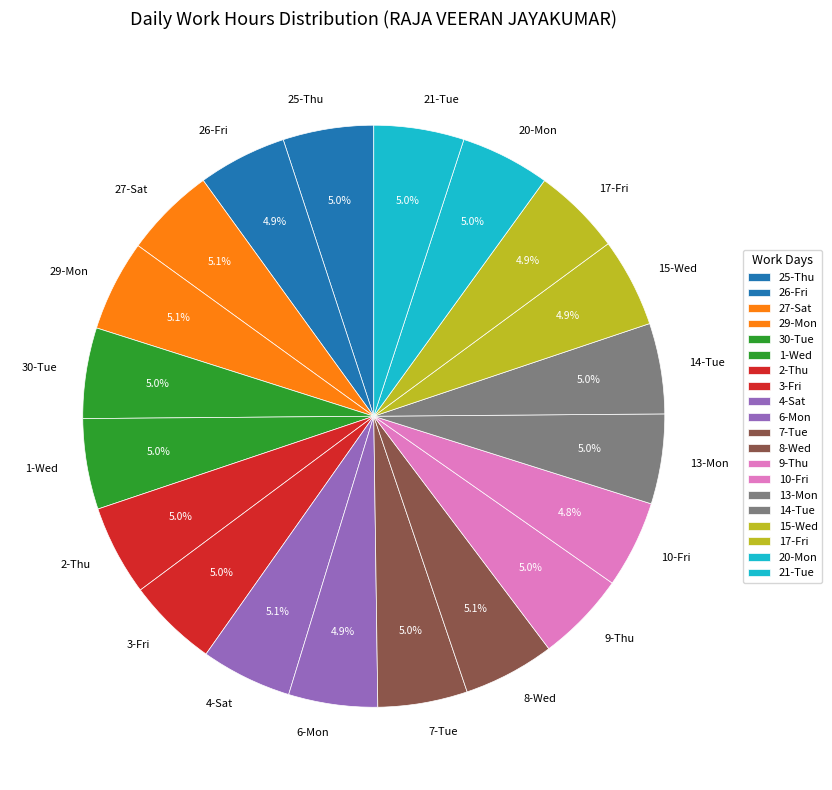

How much of the chart is everything except 3-Fri?

95.0%